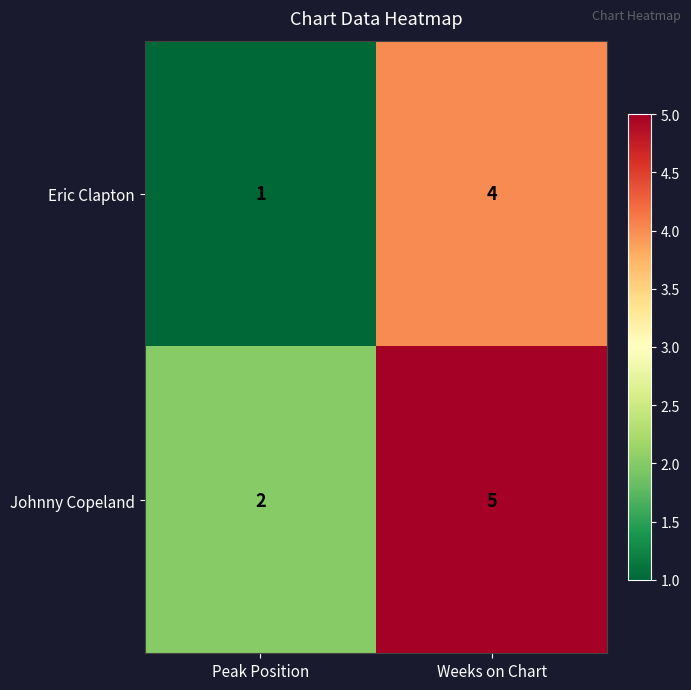

How many data points does each series have?

2